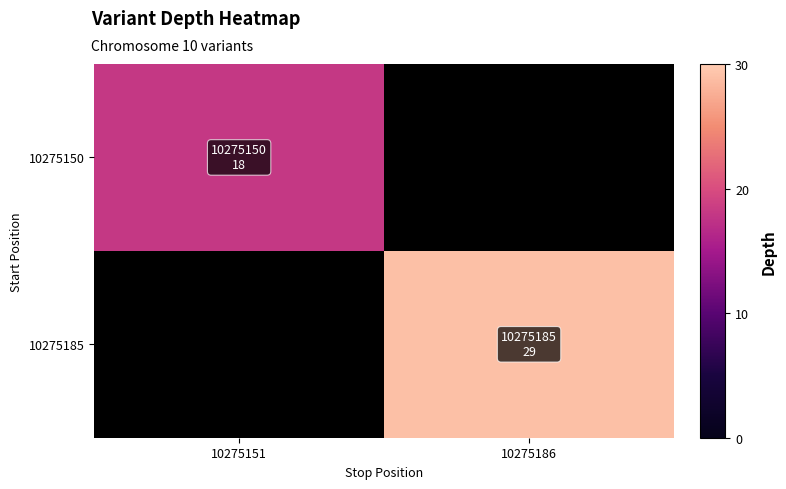

What is the minimum value shown in the chart?

18.0